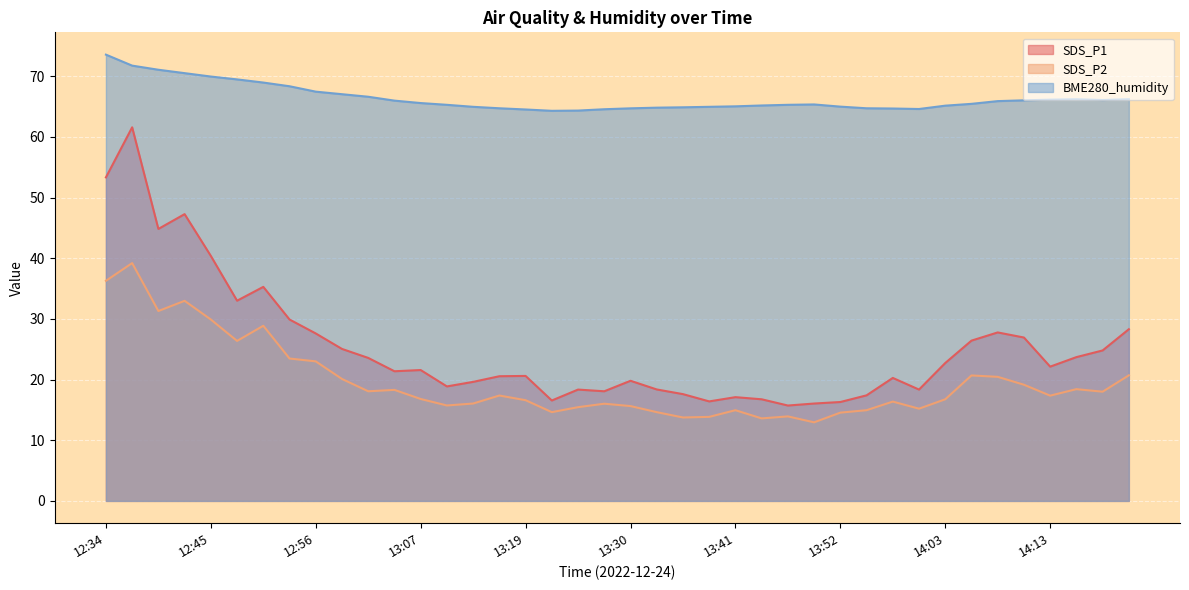

What is the label of the 28th point from the right?

13:07